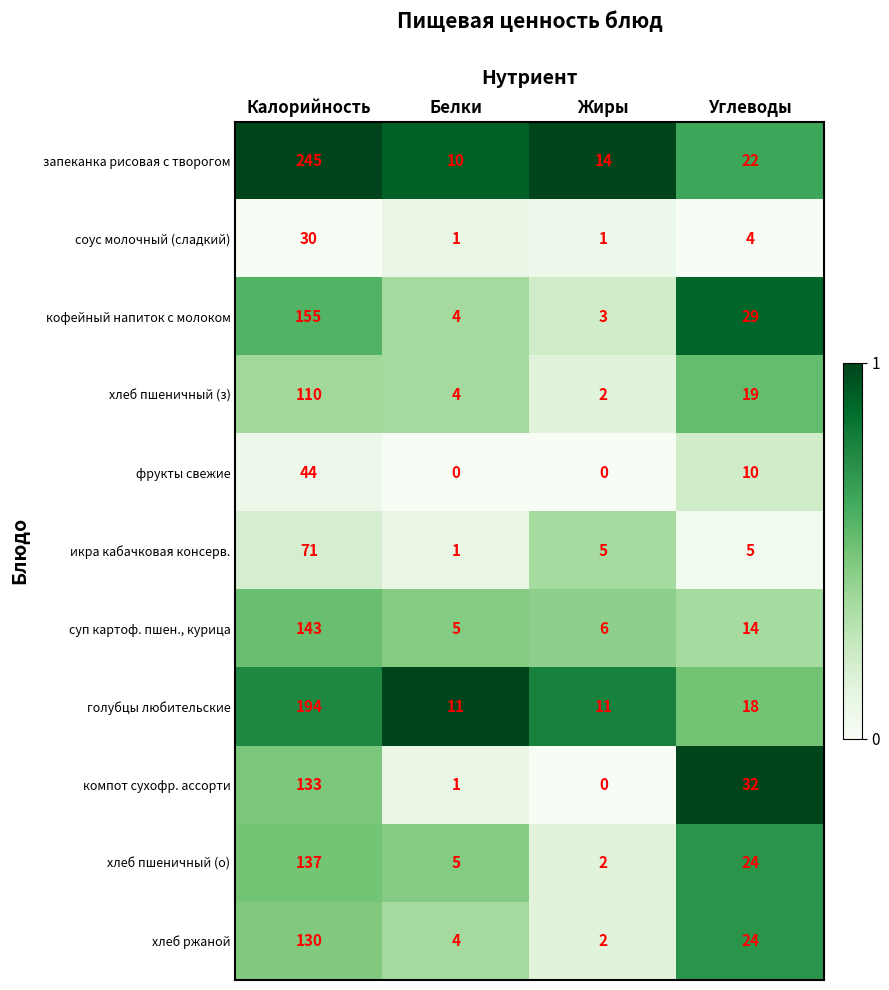

True or false: фрукты свежие has a value of 0 at Белки.

True